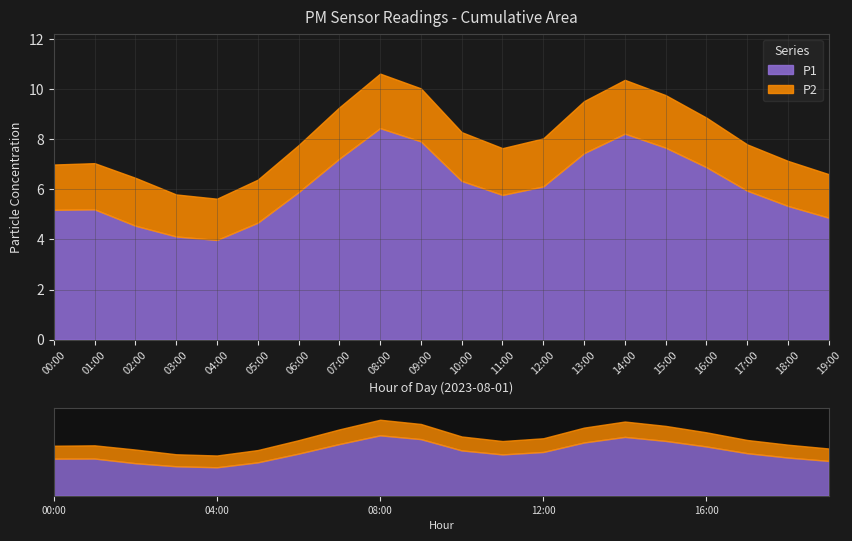

What are all the series names shown in the legend?

P1, P2